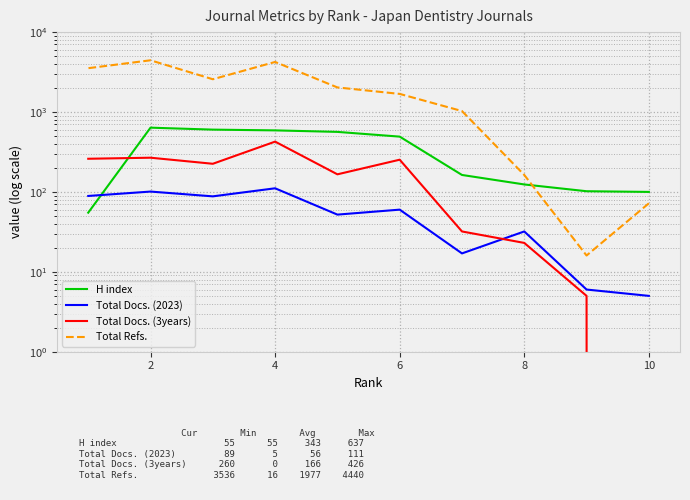

The Total Docs. (2023) series shows 174 at 4. True or false?

False